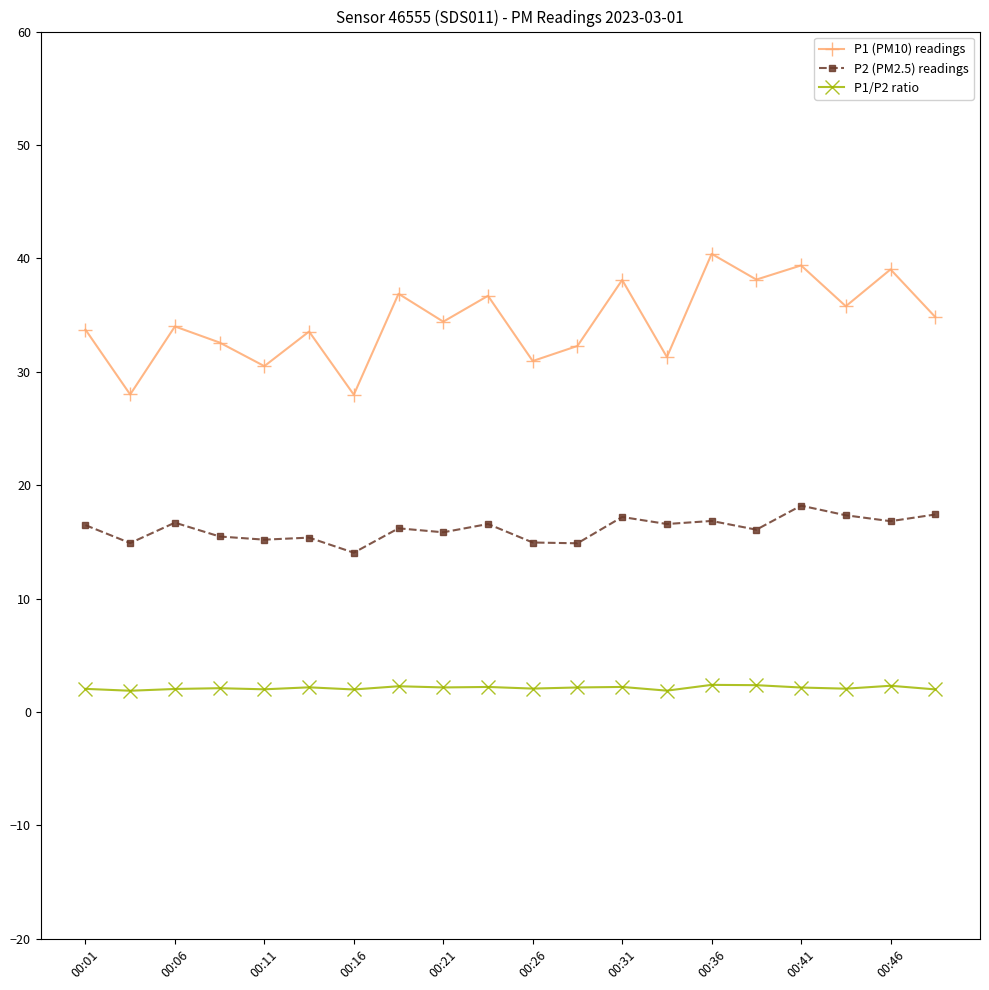

At how many categories does at least one series exceed 27?

20